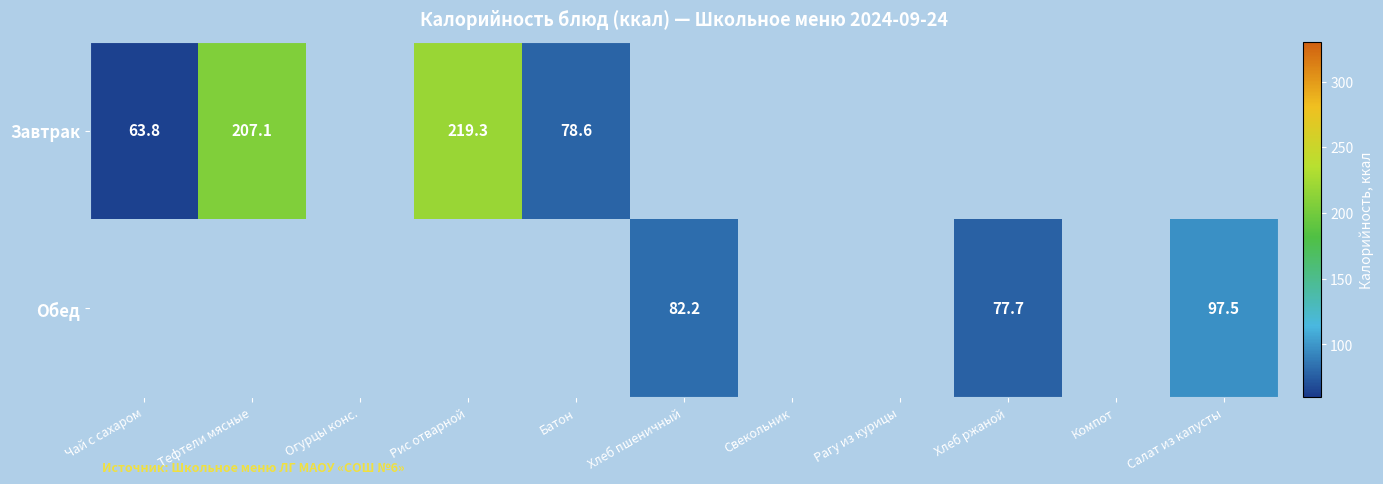

The Завтрак series shows 207.1 at Тефтели мясные. True or false?

True